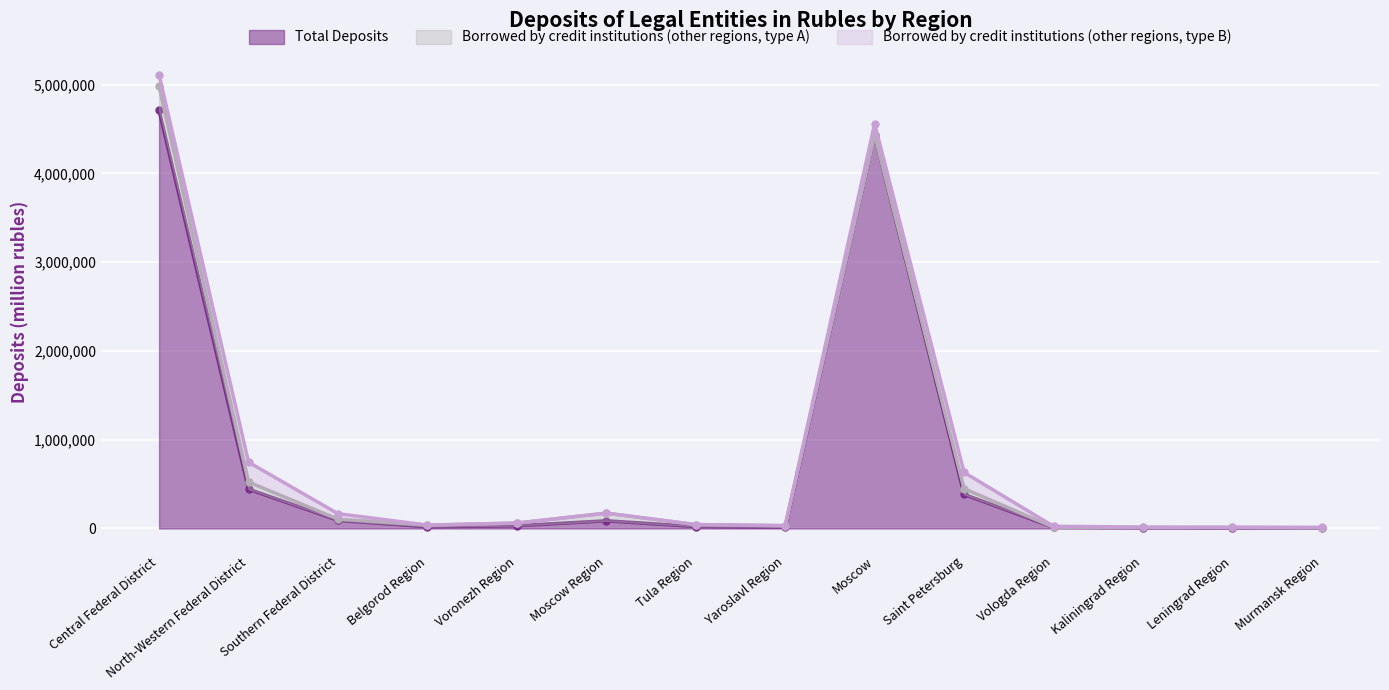

Is it true that Total Deposits equals 442644 at North-Western Federal District?

True